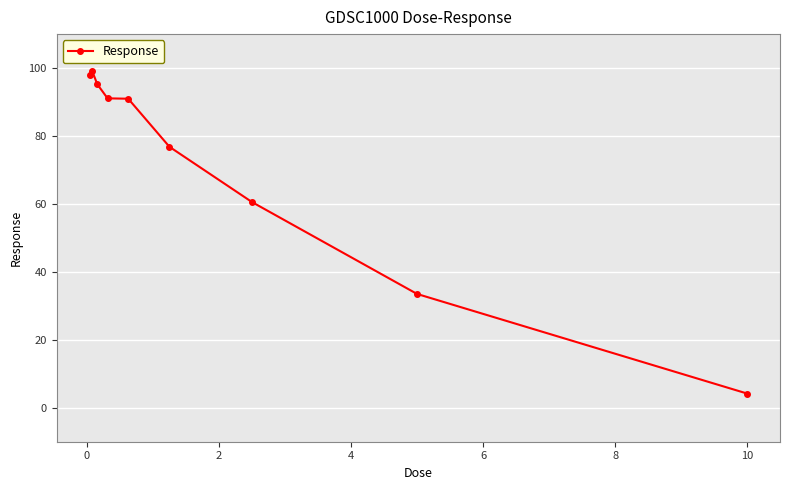

True or false: there are more than 2 points higher than both neighbors.

False